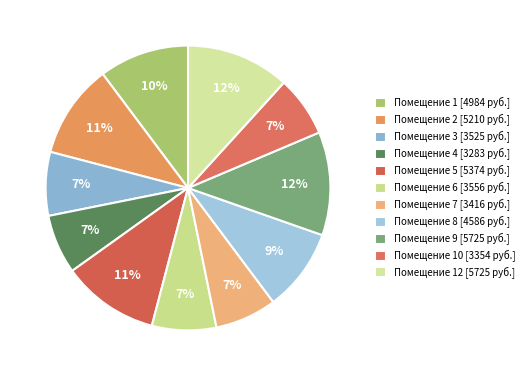

Count the number of slices in the pie.

11